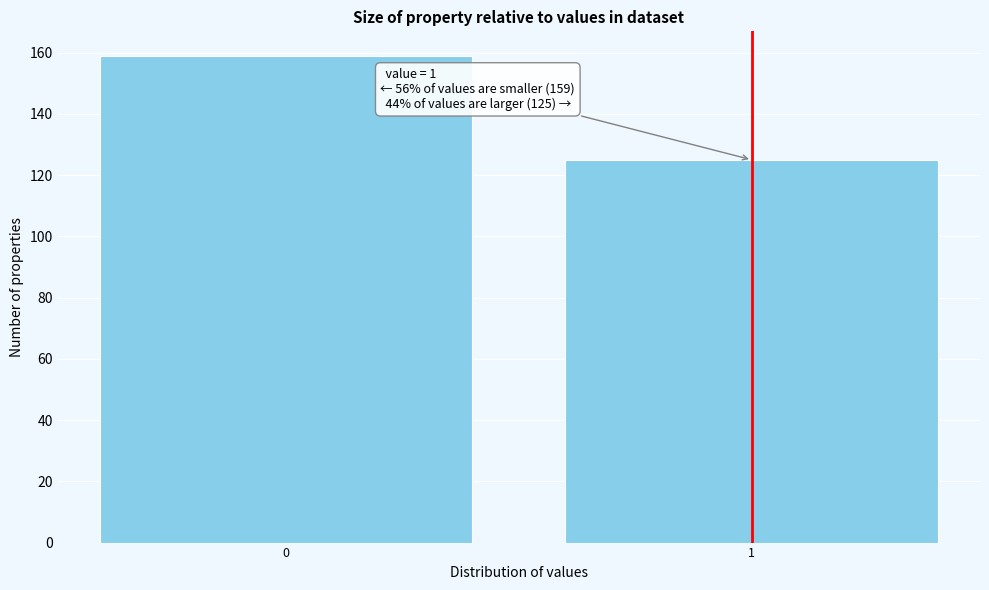

Reading right to left, extract all data points from this chart.

1=125	0=159